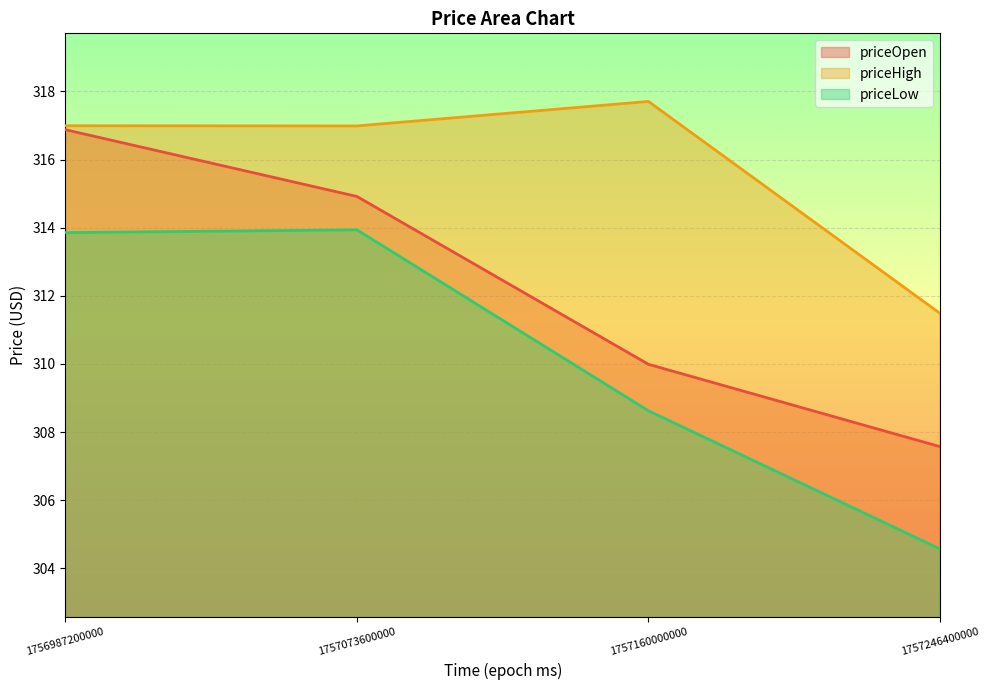

At which category is the sum across all series the highest?

1756987200000